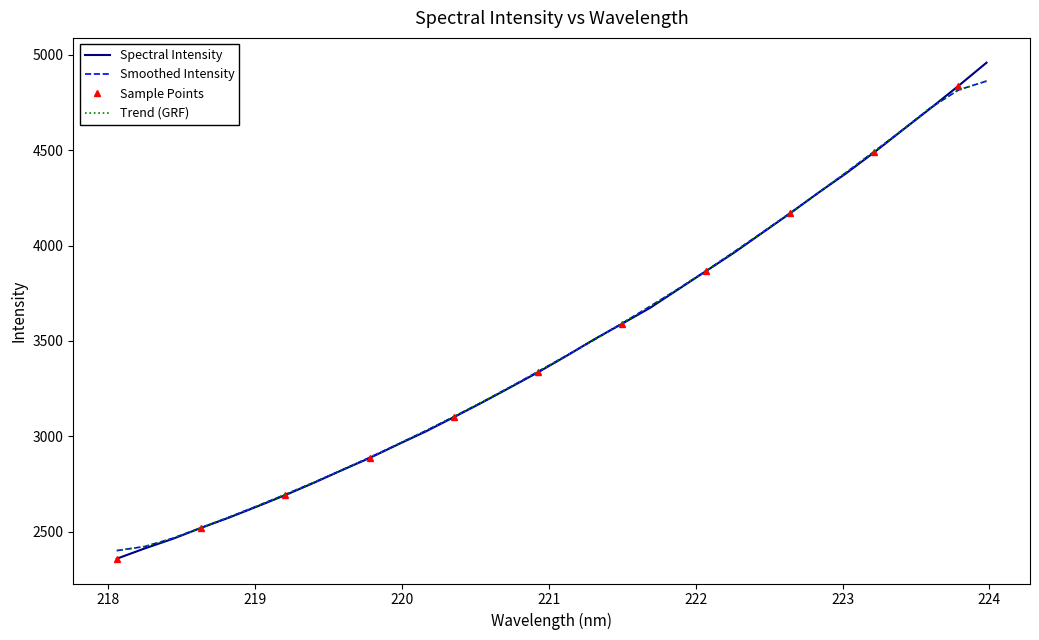

The chart shows a value of 2241.8 at 223.408. True or false?

False